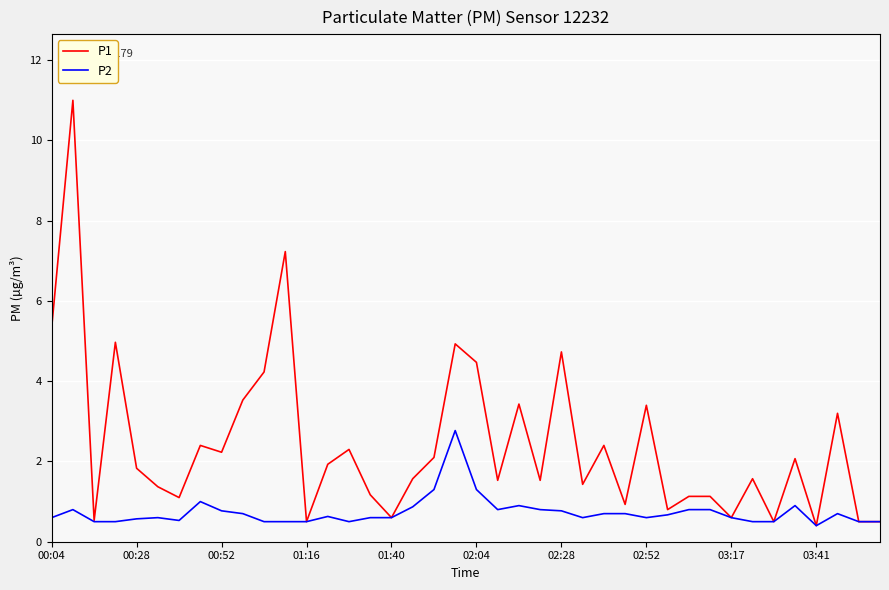

List the series in order of their peak value, lowest first.

P2, P1